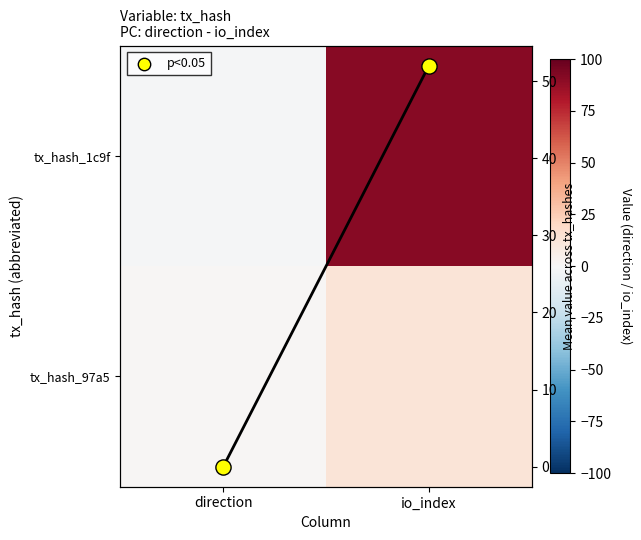

How many data points in tx_hash_97a5 are less than 13?

1